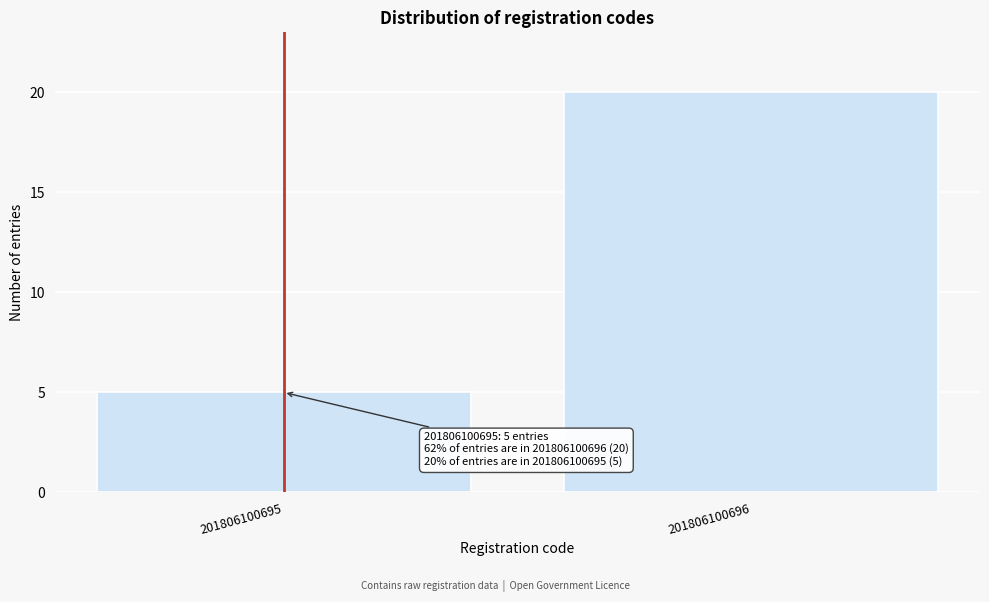

Reading right to left, transcribe all the data shown in this chart.

20	5